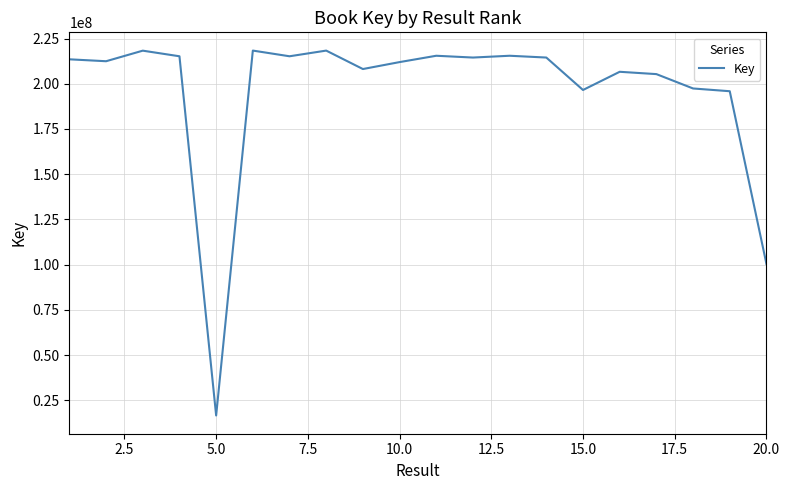

What is the sum of all values?

3910070526